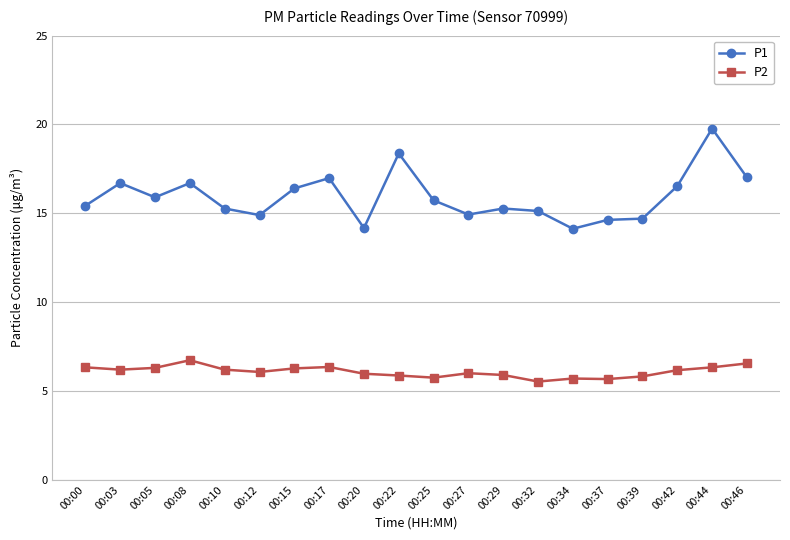

Between 00:32 and 00:46, which series saw the biggest shift?

P1